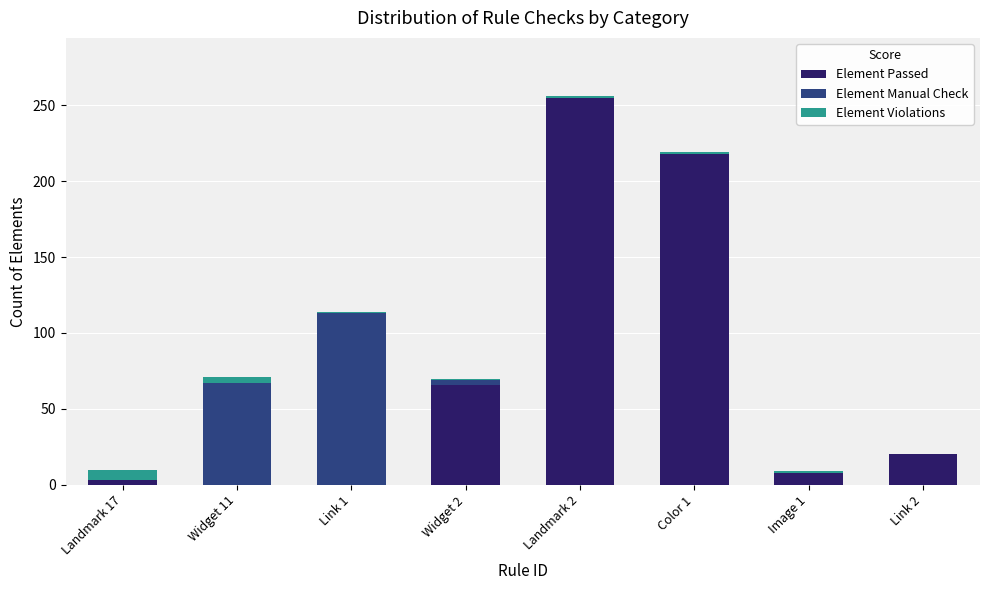

At which category is the sum across all series the highest?

Landmark 2